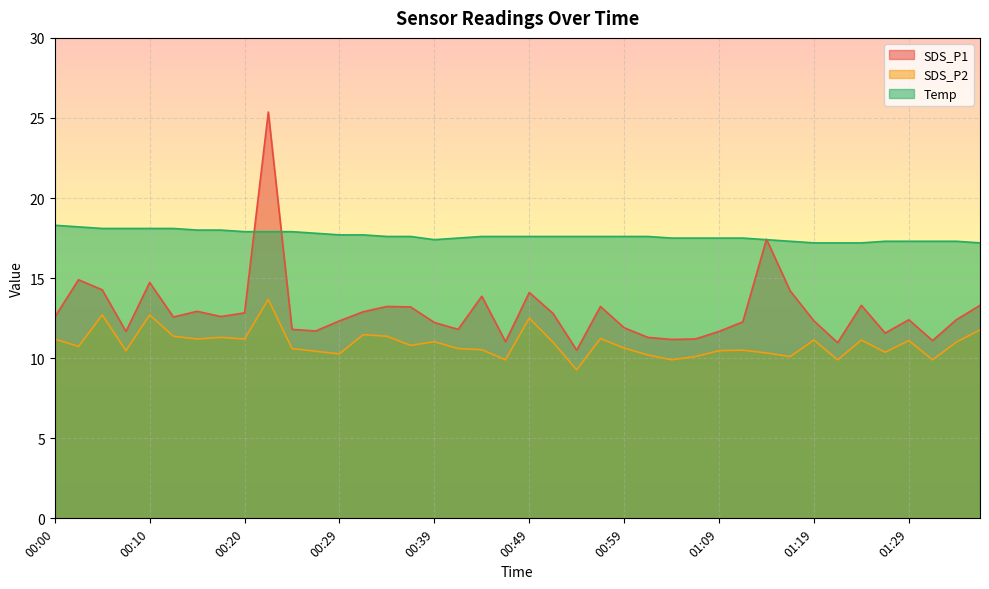

True or false: SDS_P2 and Temp intersect in this chart.

False